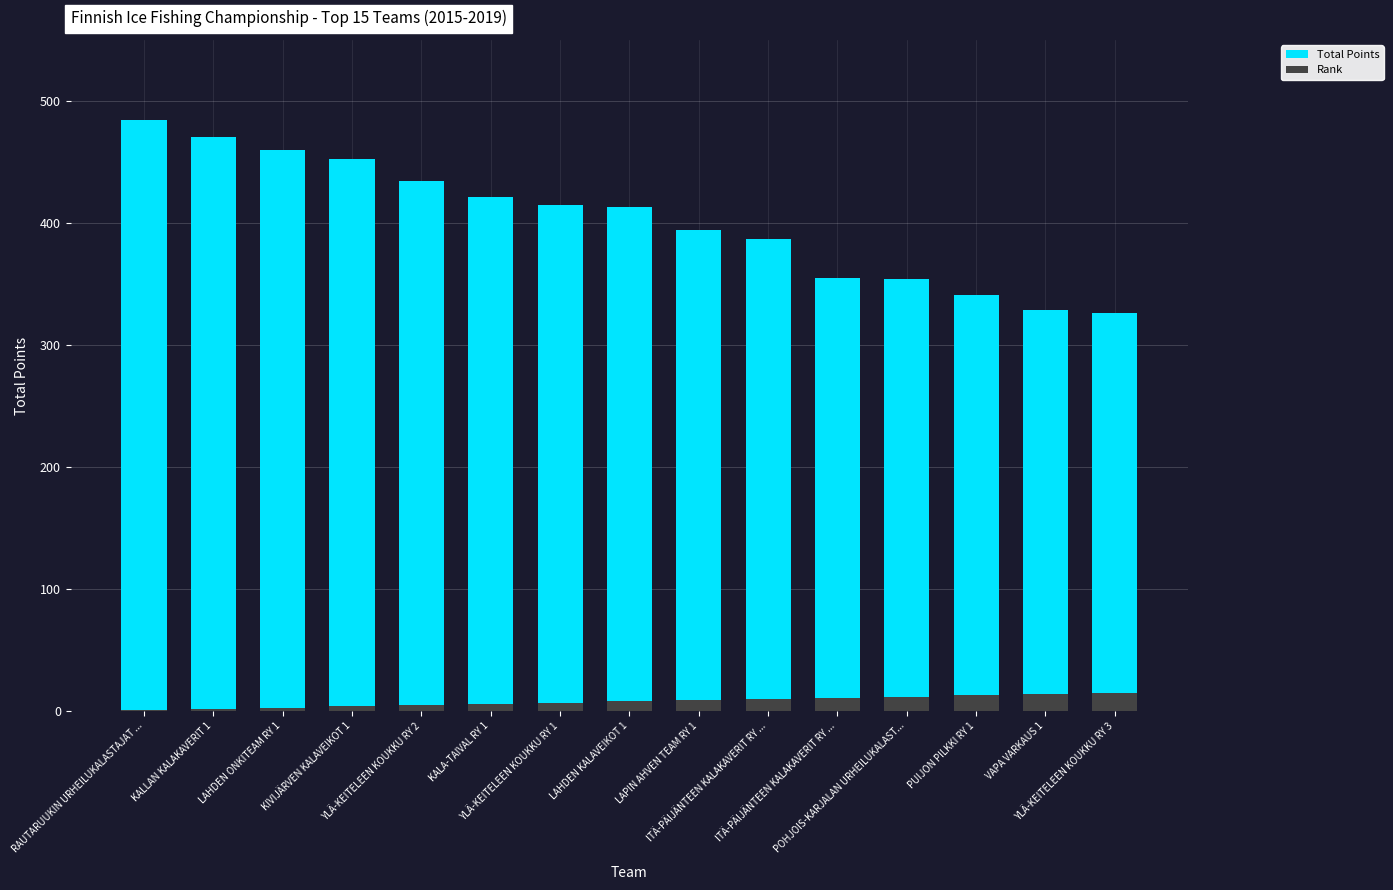

At which category does the chart reach its minimum across all series?

RAUTARUUKIN URHEILUKALASTAJAT ...